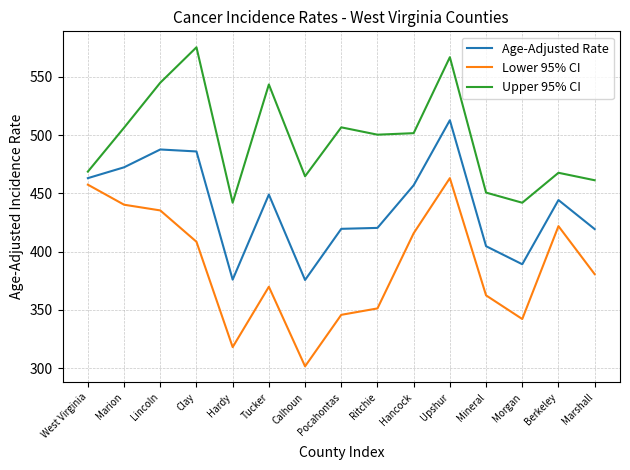

Which label corresponds to the largest value in the chart?

Clay